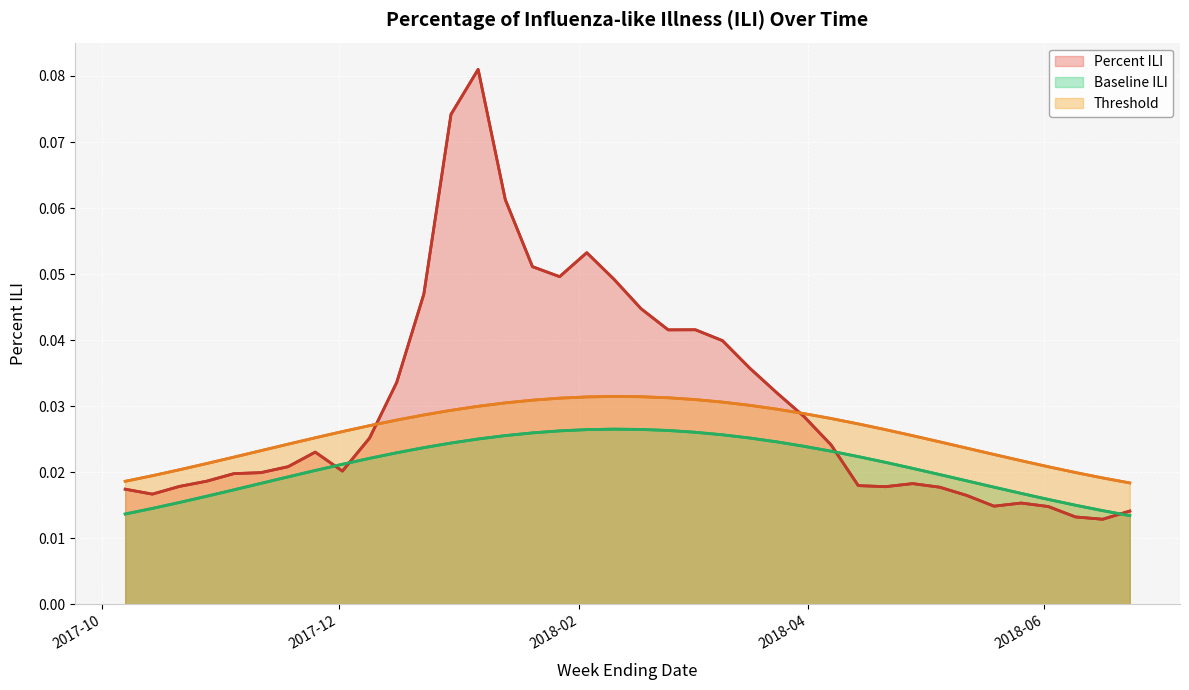

Which series has the largest total across all categories?

Percent ILI